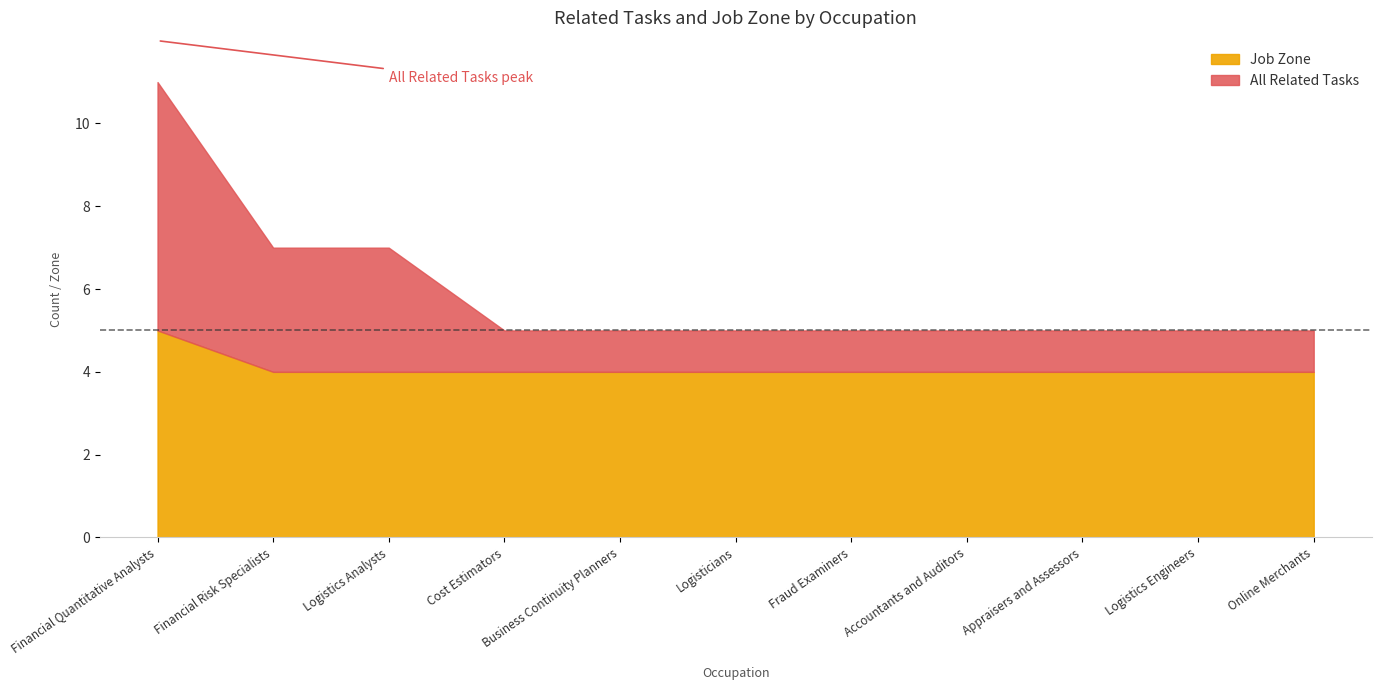

True or false: All Related Tasks has more than 0 points higher than both neighbors.

False